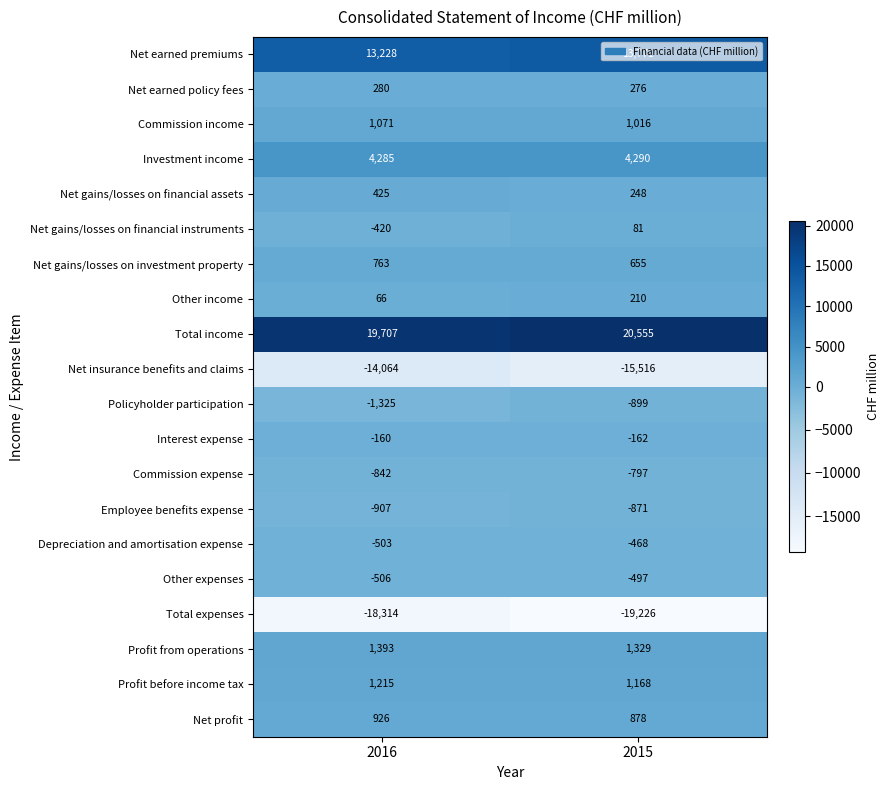

What is the minimum value for Employee benefits expense?

-907